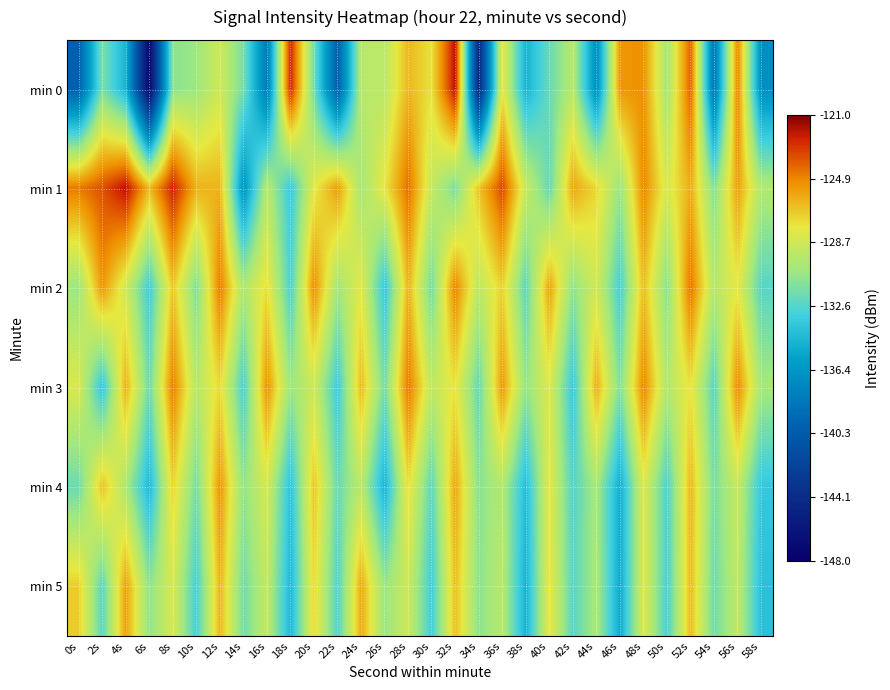

Reading right to left, extract all data points from this chart.

min 0: 58s=-136.8	56s=-124.8	54s=-138.4	52s=-124.0	50s=-130.2	48s=-125.2	46s=-125.3	44s=-136.9	42s=-129.5	40s=-132.0	38s=-134.7	36s=-127.8	34s=-144.7	32s=-121.9	30s=-127.6	28s=-126.3	26s=-129.5	24s=-129.6	22s=-140.0	20s=-131.8	18s=-122.5	16s=-138.2	14s=-131.6	12s=-128.7	10s=-130.5	8s=-131.0	6s=-147.3	4s=-134.7	2s=-131.5	0s=-139.9
min 1: 58s=-129.8	56s=-125.6	54s=-131.2	52s=-126.0	50s=-128.4	48s=-124.9	46s=-130.6	44s=-127.3	42s=-125.8	40s=-132.1	38s=-128.9	36s=-123.4	34s=-126.7	32s=-131.5	30s=-129.1	28s=-124.3	26s=-127.8	24s=-130.2	22s=-125.5	20s=-128.0	18s=-133.4	16s=-129.5	14s=-136.6	12s=-126.2	10s=-126.1	8s=-122.4	6s=-126.4	4s=-121.9	2s=-123.6	0s=-124.5
min 2: 58s=-132.5	56s=-127.9	54s=-129.7	52s=-124.4	50s=-131.1	48s=-126.5	46s=-133.0	44s=-128.6	42s=-130.9	40s=-125.7	38s=-132.3	36s=-127.1	34s=-129.4	32s=-124.8	30s=-131.7	28s=-126.2	26s=-133.6	24s=-128.0	22s=-130.3	20s=-125.1	18s=-132.8	16s=-127.5	14s=-129.9	12s=-124.6	10s=-131.4	8s=-126.8	6s=-133.2	4s=-128.7	2s=-125.3	0s=-130.5
min 3: 58s=-130.2	56s=-125.0	54s=-132.4	52s=-127.6	50s=-129.8	48s=-124.9	46s=-131.3	44s=-126.0	42s=-133.5	40s=-128.2	38s=-130.7	36s=-125.4	34s=-132.1	32s=-127.7	30s=-129.3	28s=-124.5	26s=-131.6	24s=-126.4	22s=-133.3	20s=-128.8	18s=-130.5	16s=-125.2	14s=-132.9	12s=-127.4	10s=-129.6	8s=-124.7	6s=-131.8	4s=-126.1	2s=-133.7	0s=-128.3
min 4: 58s=-133.6	56s=-129.0	54s=-131.5	52s=-126.3	50s=-132.8	48s=-128.2	46s=-135.0	44s=-130.1	42s=-132.6	40s=-127.9	38s=-134.2	36s=-129.7	34s=-131.1	32s=-125.8	30s=-132.3	28s=-127.5	26s=-134.7	24s=-129.4	22s=-132.0	20s=-126.7	18s=-133.9	16s=-128.5	14s=-130.8	12s=-125.3	10s=-131.6	8s=-127.2	6s=-134.4	4s=-130.0	2s=-126.6	0s=-131.9
min 5: 58s=-134.0	56s=-129.2	54s=-131.8	52s=-126.4	50s=-132.9	48s=-128.1	46s=-135.2	44s=-130.0	42s=-132.5	40s=-127.7	38s=-134.8	36s=-129.5	34s=-131.0	32s=-126.5	30s=-133.2	28s=-128.8	26s=-130.6	24s=-125.9	22s=-132.7	20s=-127.3	18s=-134.5	16s=-129.1	14s=-131.7	12s=-126.2	10s=-133.0	8s=-128.4	6s=-130.9	4s=-125.6	2s=-132.4	0s=-127.0